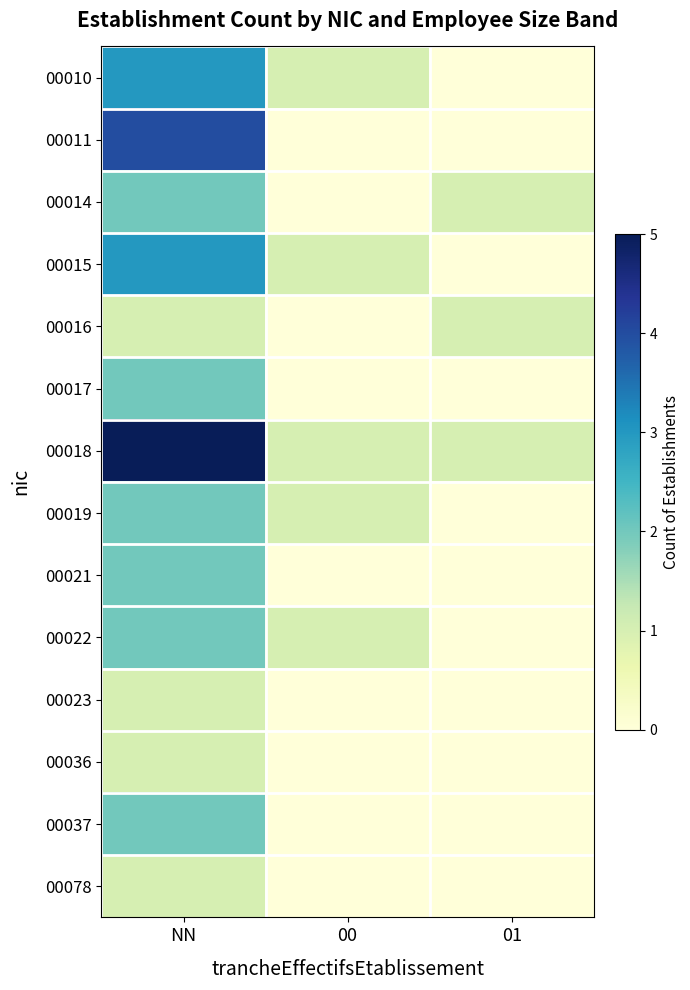

Reading left to right, transcribe all the data shown in this chart.

00010: NN=3	00=1	01=0
00011: NN=4	00=0	01=0
00014: NN=2	00=0	01=1
00015: NN=3	00=1	01=0
00016: NN=1	00=0	01=1
00017: NN=2	00=0	01=0
00018: NN=5	00=1	01=1
00019: NN=2	00=1	01=0
00021: NN=2	00=0	01=0
00022: NN=2	00=1	01=0
00023: NN=1	00=0	01=0
00036: NN=1	00=0	01=0
00037: NN=2	00=0	01=0
00078: NN=1	00=0	01=0